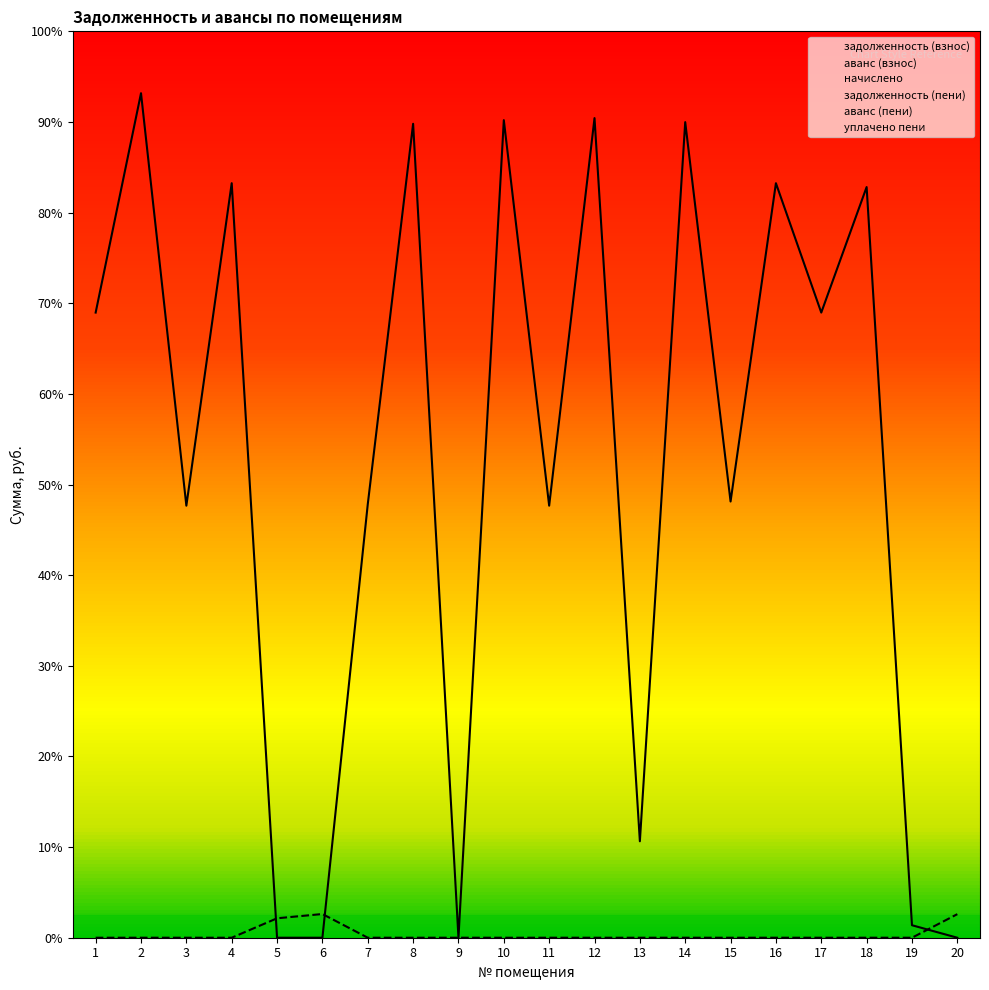

Rank the series at 4 from lowest to highest value.

аванс (взнос), аванс (пени), начислено, уплачено пени, задолженность (взнос), задолженность (пени)